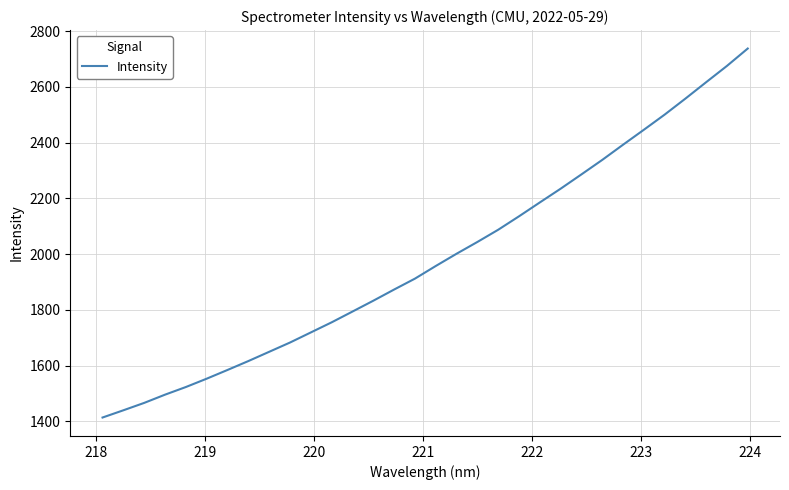

What is the minimum value shown in the chart?

1413.4